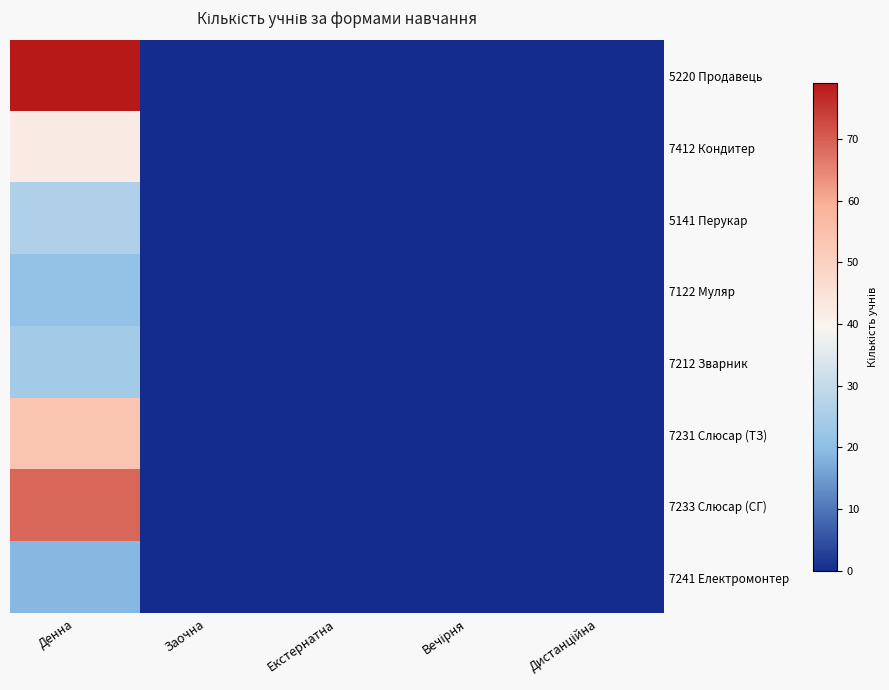

Reading left to right, what are all the values shown in this chart?

5220 Продавець: Денна=79	Заочна=0	Екстернатна=0	Вечірня=0	Дистанційна=0
7412 Кондитер: Денна=42	Заочна=0	Екстернатна=0	Вечірня=0	Дистанційна=0
5141 Перукар: Денна=26	Заочна=0	Екстернатна=0	Вечірня=0	Дистанційна=0
7122 Муляр: Денна=21	Заочна=0	Екстернатна=0	Вечірня=0	Дистанційна=0
7212 Зварник: Денна=24	Заочна=0	Екстернатна=0	Вечірня=0	Дистанційна=0
7231 Слюсар (ТЗ): Денна=54	Заочна=0	Екстернатна=0	Вечірня=0	Дистанційна=0
7233 Слюсар (СГ): Денна=69	Заочна=0	Екстернатна=0	Вечірня=0	Дистанційна=0
7241 Електромонтер: Денна=19	Заочна=0	Екстернатна=0	Вечірня=0	Дистанційна=0